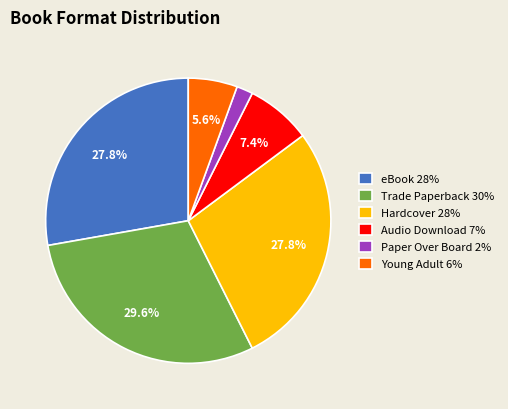

True or false: Trade Paperback accounts for 44% of the total.

False